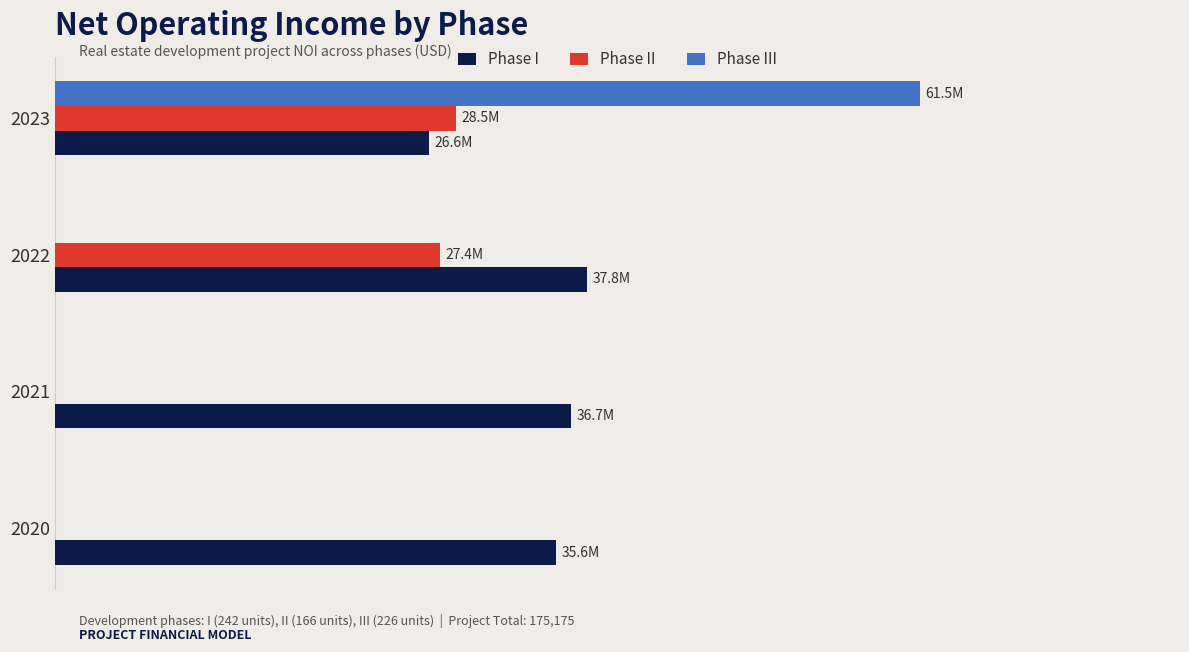

What are all the series names shown in the legend?

Phase I, Phase II, Phase III